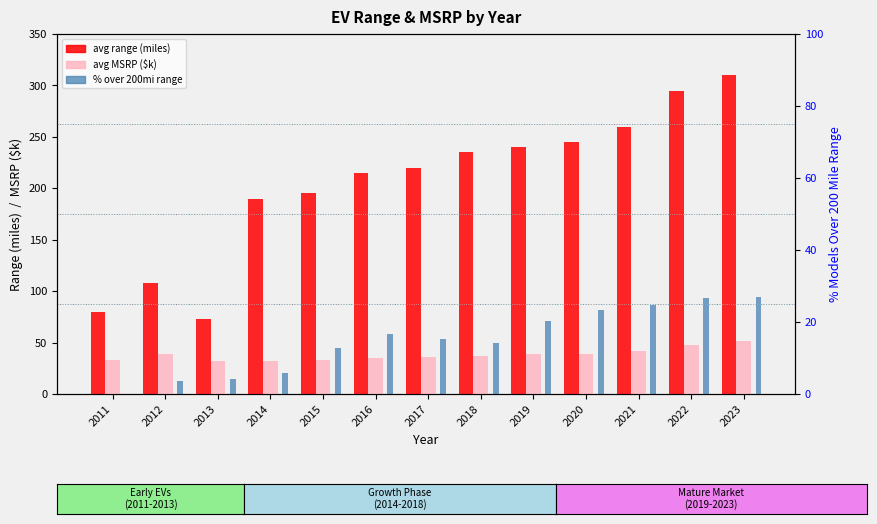

Which has a higher value, 2013 or 2019?

2019